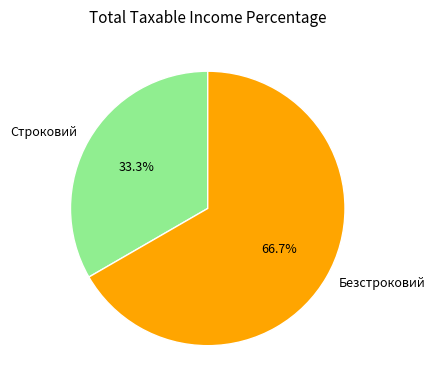

Which has a higher value, Строковий or Безстроковий?

Безстроковий